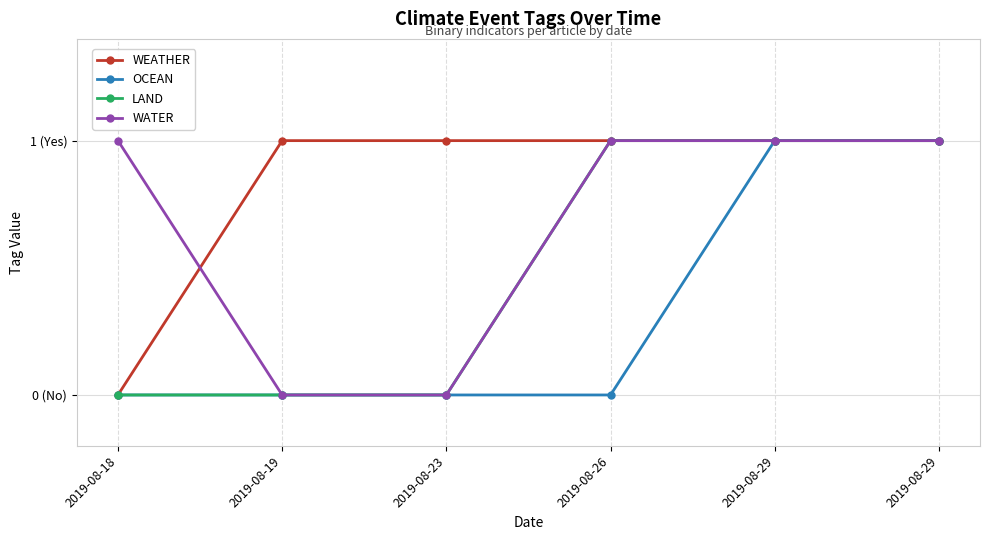

At how many categories does at least one series exceed 0?

6